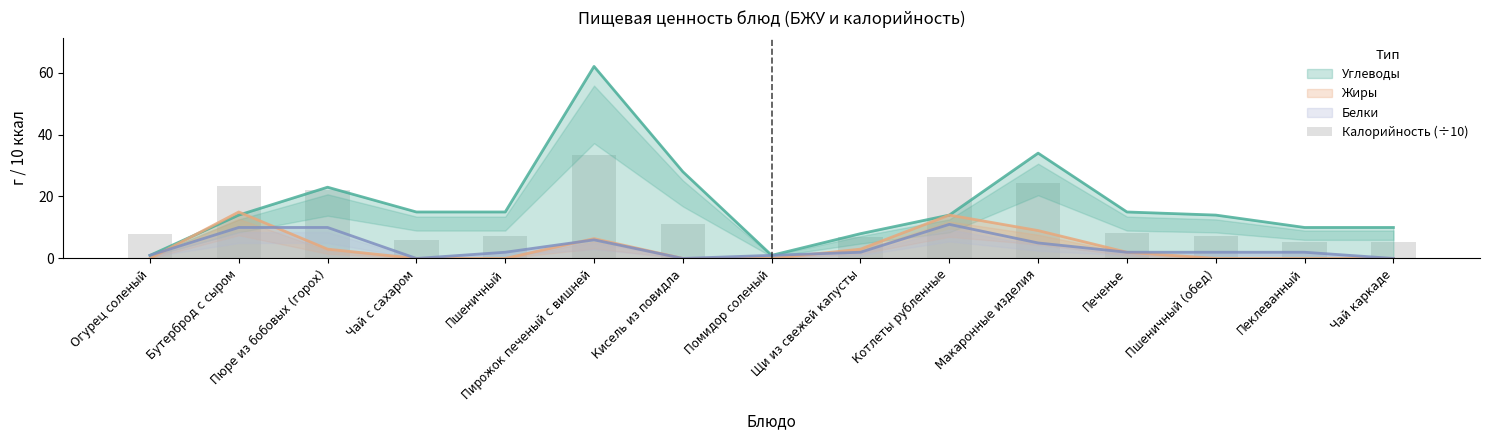

Approximately how many times larger is the value at Пшеничный (обед) compared to Пеклеванный?

1.4